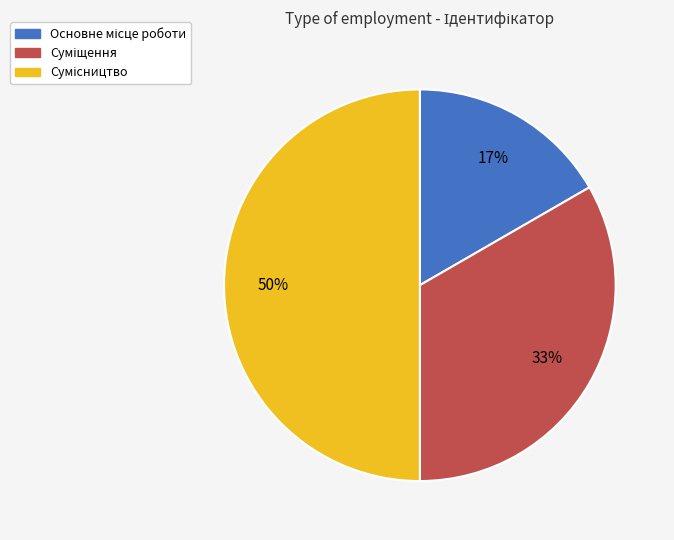

To the nearest percent, what is the average slice percentage?

33%